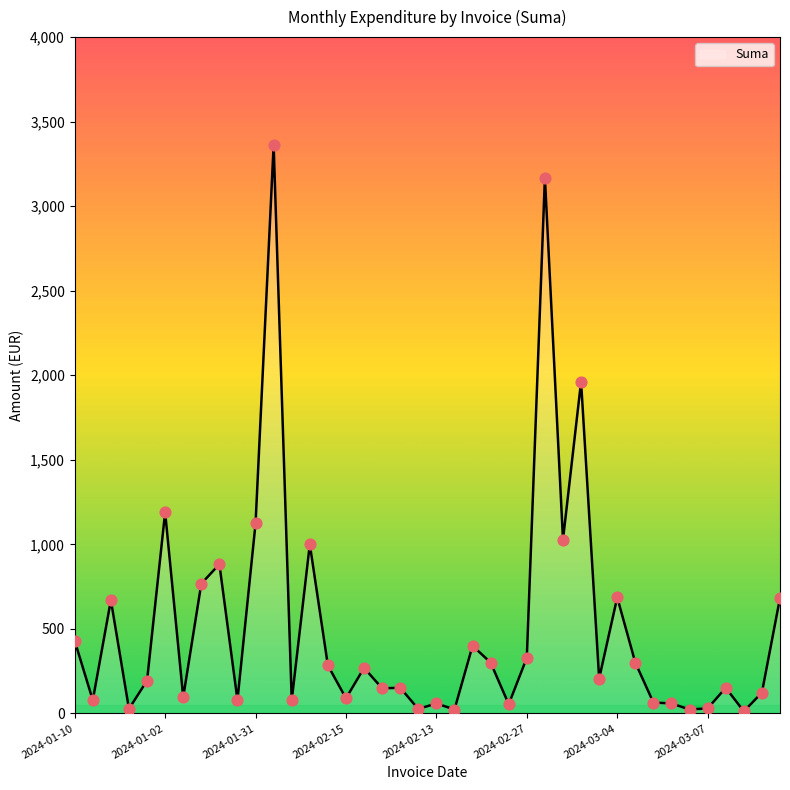

What is the greatest value displayed?

3362.0